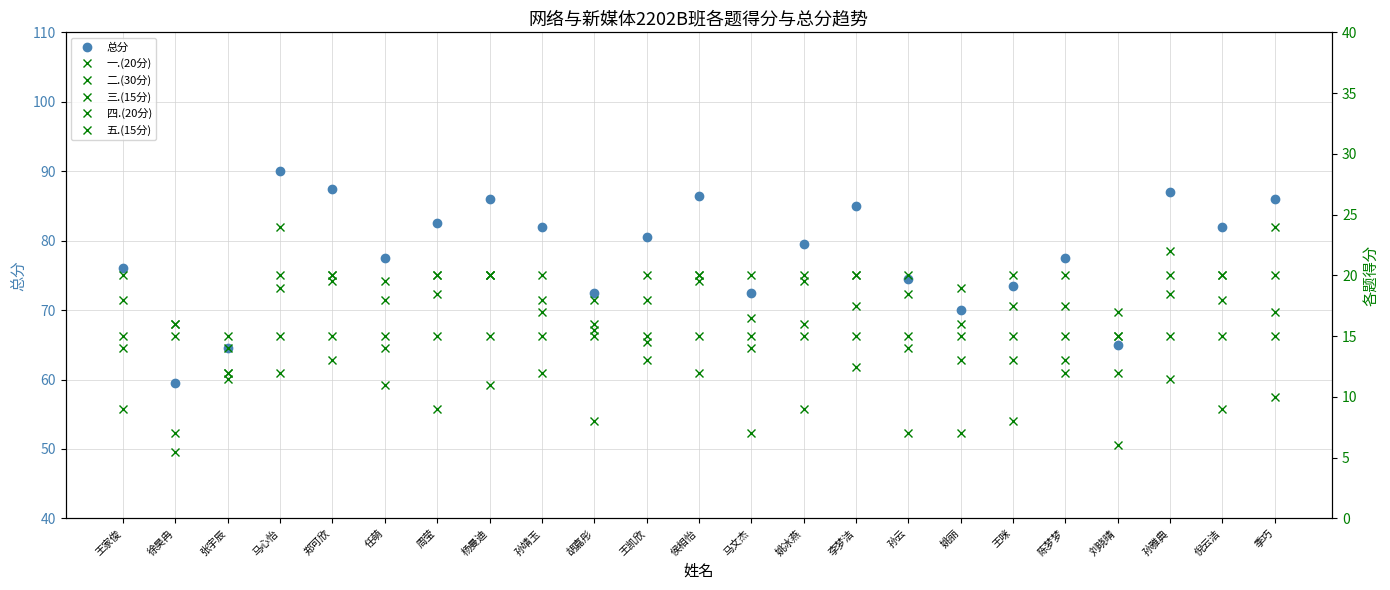

Where is the first local maximum for 二.(30分)?

马心怡